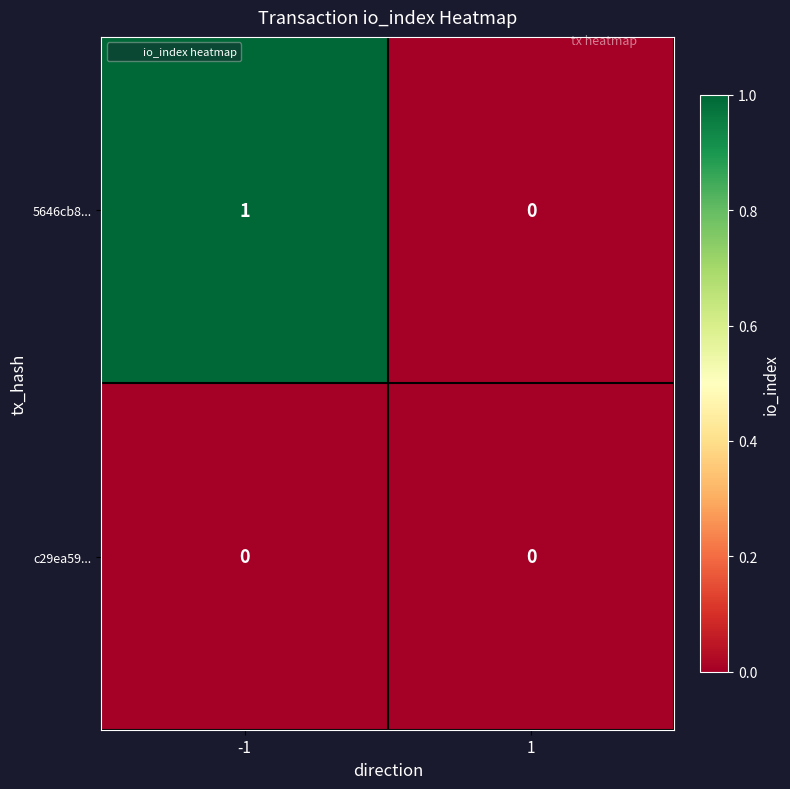

True or false: c29ea59... has a value of 0 at -1.

True